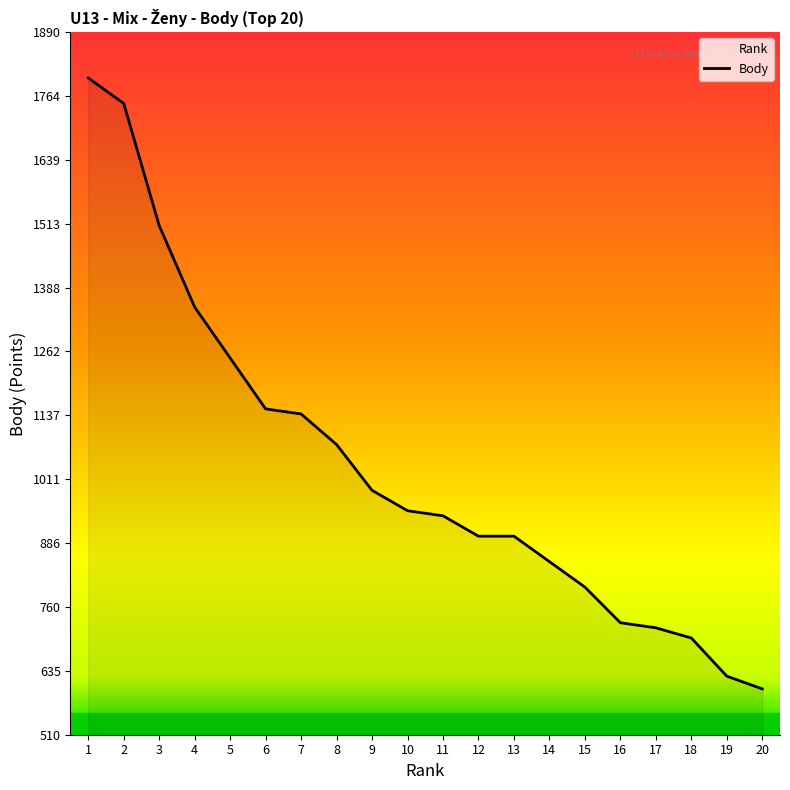

Reading left to right, transcribe all the data shown in this chart.

1800	1750	1510	1350	1250	1150	1140	1080	990	950	940	900	900	850	800	730	720	700	625	600